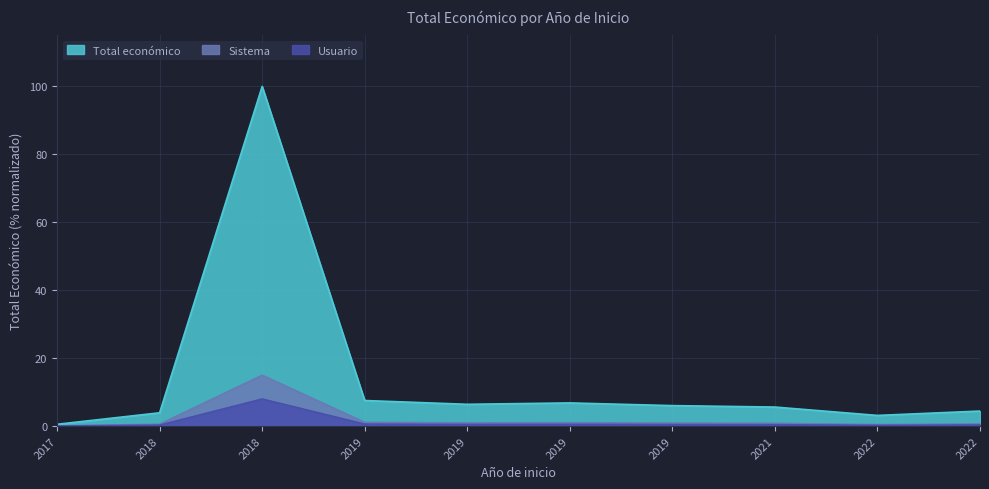

At which category does the data reach its first local peak?

2018